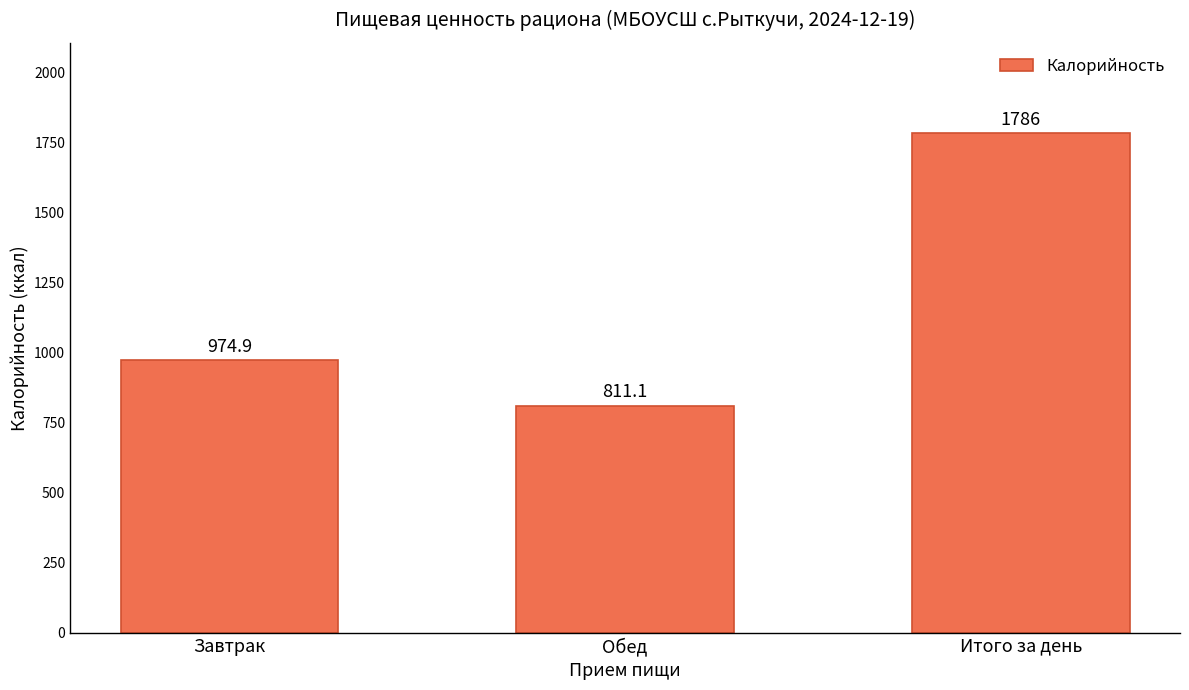

Are the bars horizontal?

No